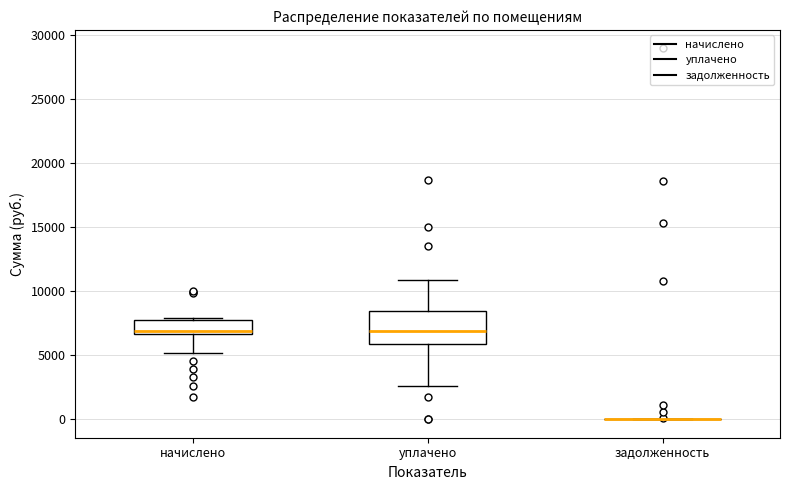

Comparing the boxes themselves (not the whiskers), which one is the tallest?

уплачено